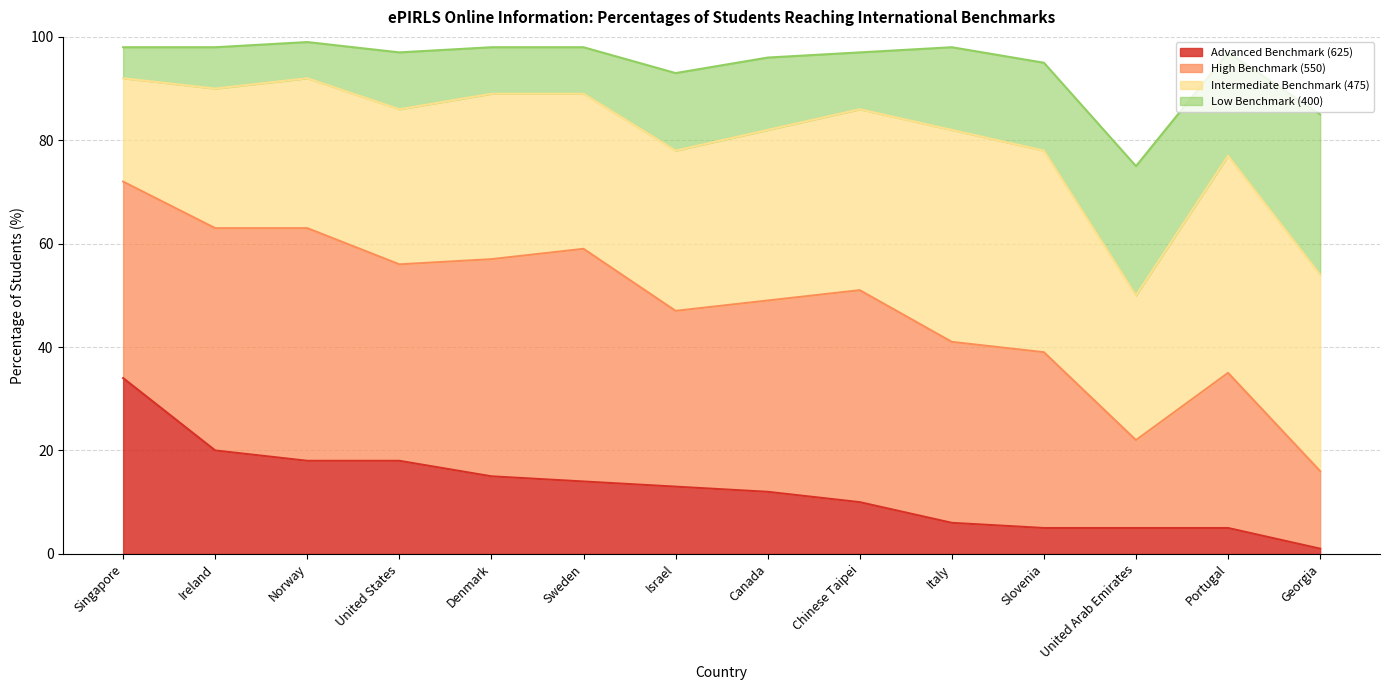

What is the maximum value for Intermediate Benchmark (475)?

92